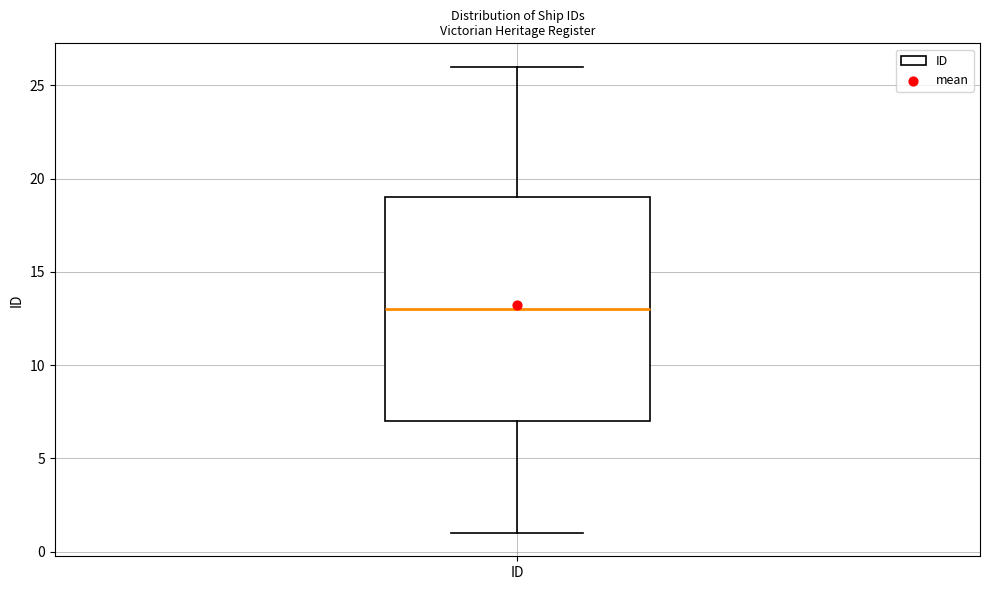

Read this box plot against the y-axis: the position of the median line, the range covered by the box, and the ends of both whiskers. The values are not printed on the chart, so give them approximately, as read against the axis.

median 13, box 7 to 19, whiskers 1 to 26